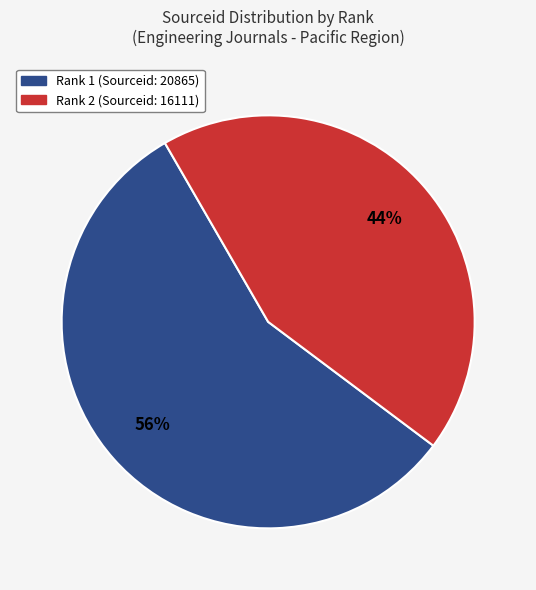

Count the number of slices in the pie.

2